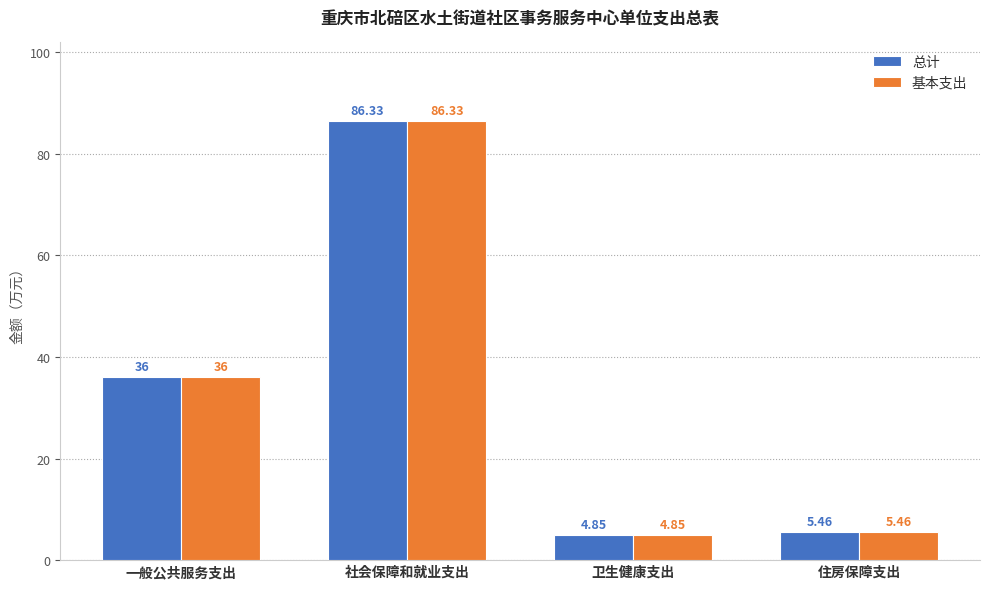

List the labels in order of 总计 value, smallest first.

卫生健康支出, 住房保障支出, 一般公共服务支出, 社会保障和就业支出